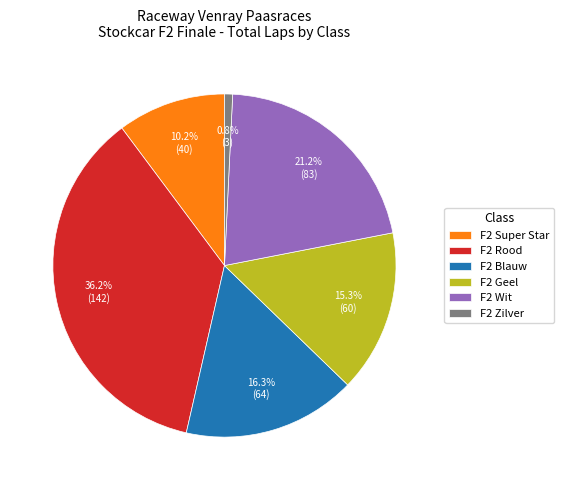

To the nearest percent, what is the difference between the largest and smallest slice percentages?

35%